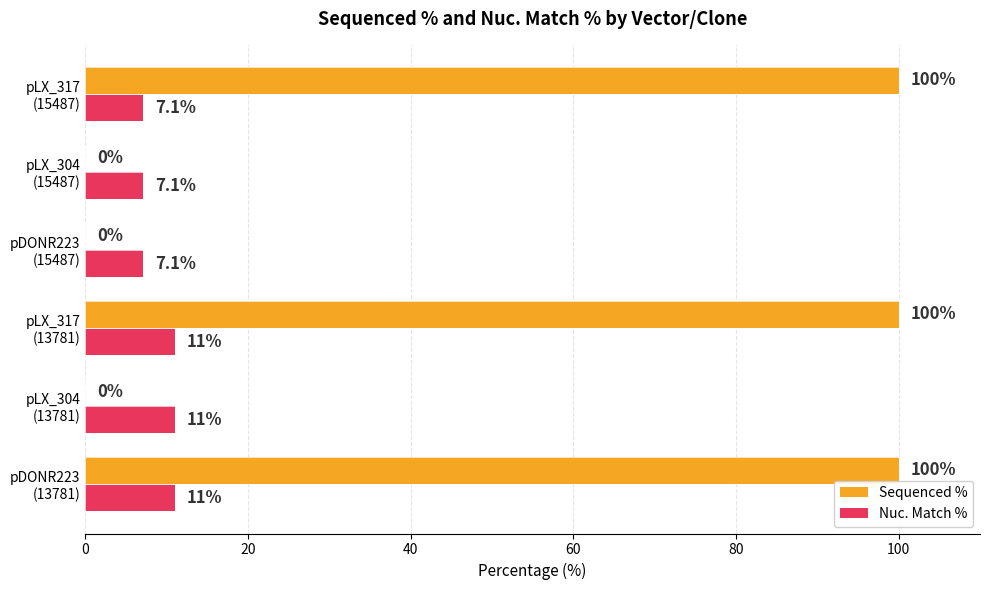

Which series has the largest total across all categories?

Sequenced %